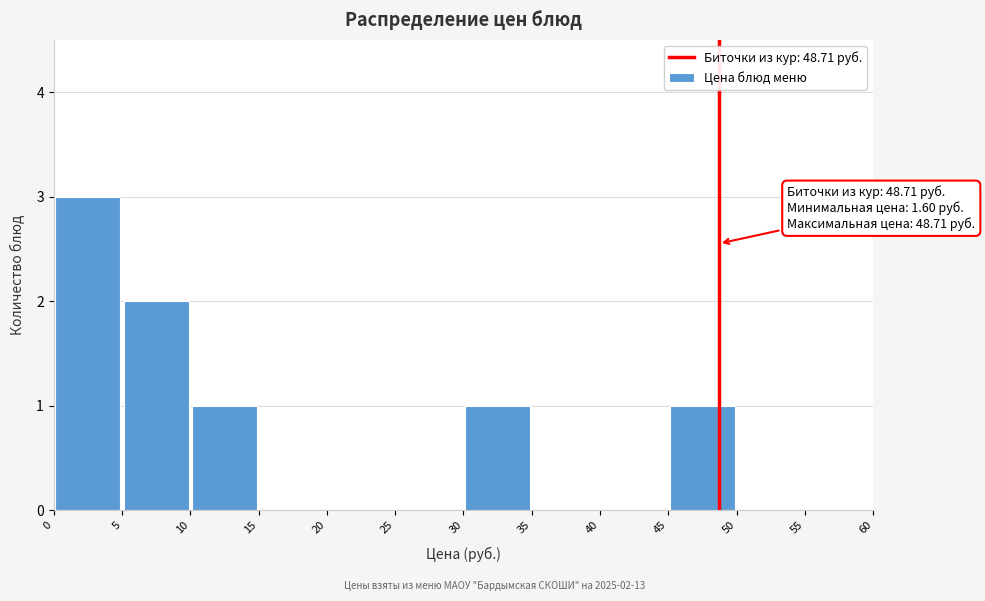

Over which range of the x-axis is the bar tallest?

0 to 5